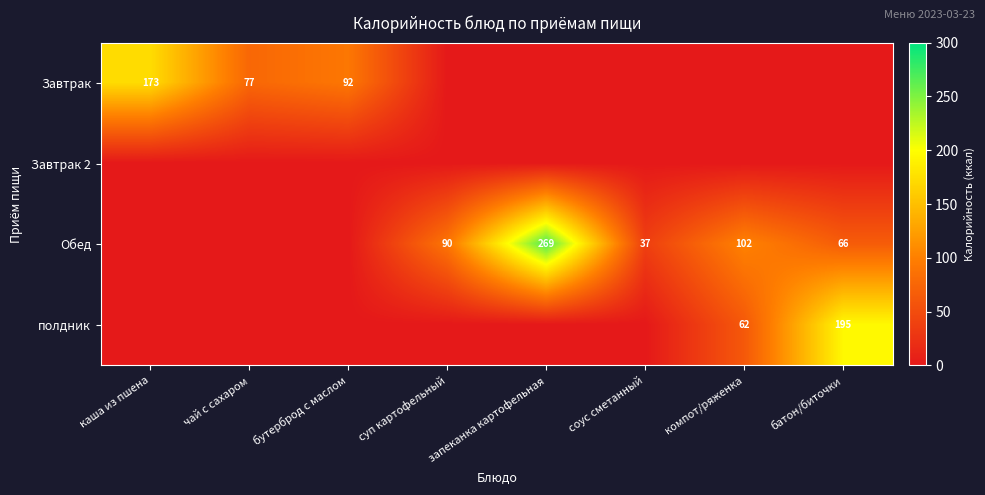

What is the total value across all series at чай с сахаром?

77.0